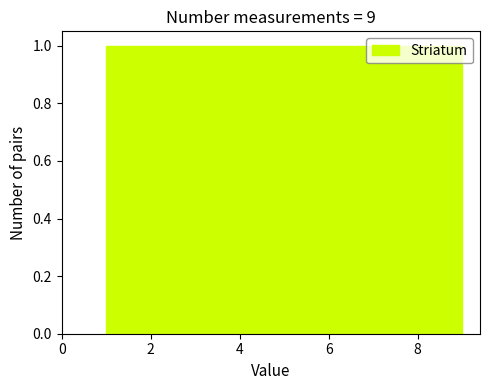

Reading left to right, list every bar in this chart as the range it spans on the x-axis followed by its height. Neither the bar edges nor the heights are printed on the chart, so give them approximately, as read against the axes.

1.0 to 1.8: 1
1.8 to 2.8: 1
2.8 to 3.6: 1
3.6 to 4.6: 1
4.6 to 5.4: 1
5.4 to 6.4: 1
6.4 to 7.2: 1
7.2 to 8.2: 1
8.2 to 9.0: 1